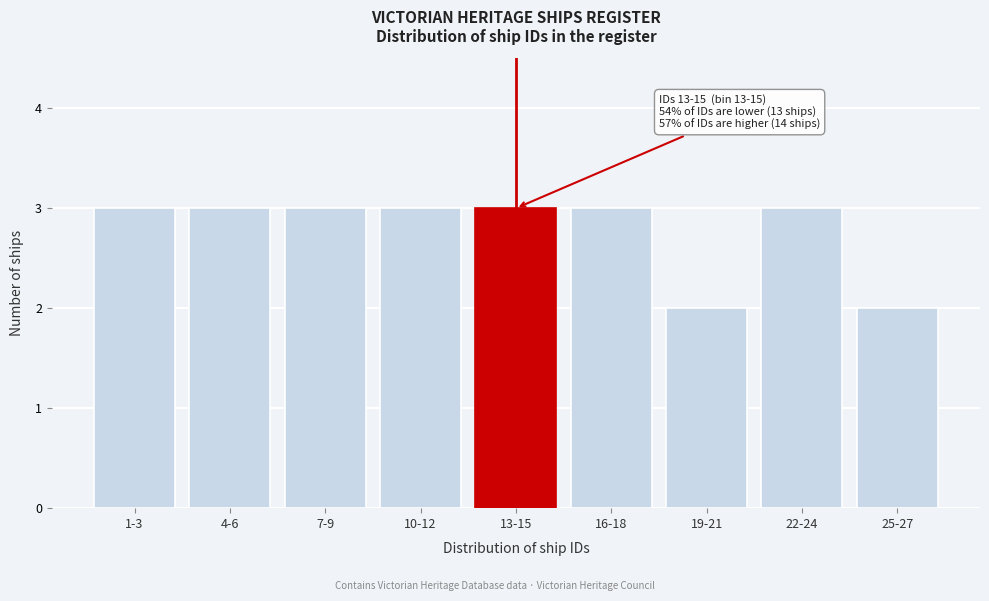

Reading right to left, what are all the values shown in this chart?

2	3	2	3	3	3	3	3	3